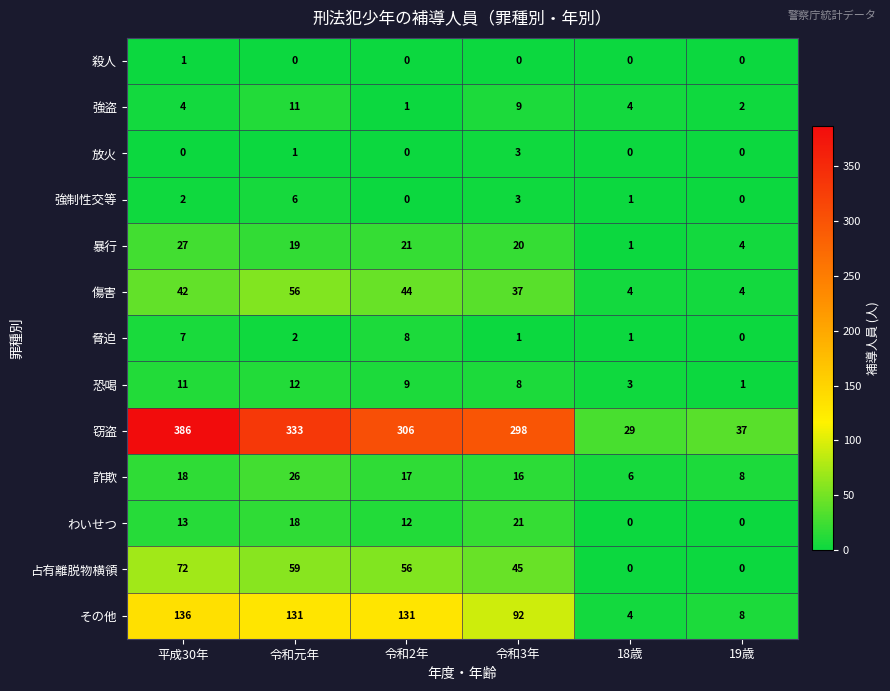

How many positive values does the わいせつ series have?

4